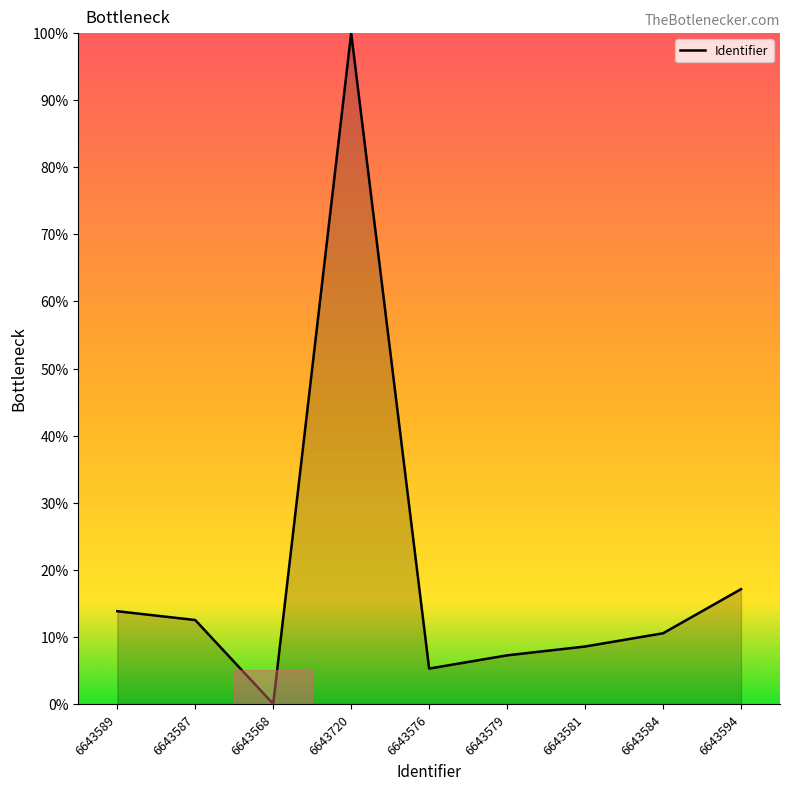

Is it true that the value at 6643587 is 12.5?

True